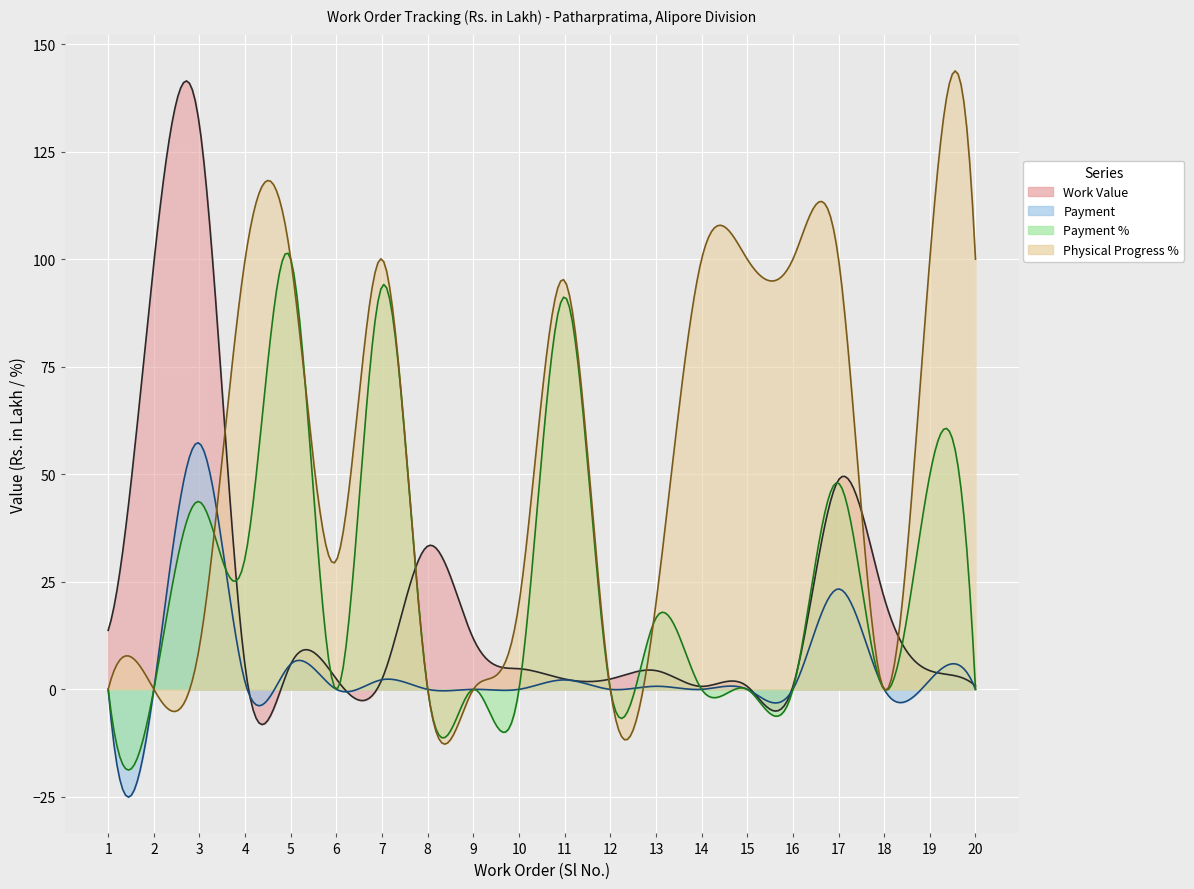

Reading left to right, what are all the values shown in this chart?

Work Value: 1=13.7	2=99.1	3=131.1	4=5.3	5=5.9	6=2.4	7=2.4	8=33.3	9=11.8	10=4.8	11=2.4	12=2.4	13=4.4	14=0.7	15=0.7	16=0.7	17=48.7	18=21.3	19=4.3	20=0.8
Payment: 1=0.0	2=0.0	3=57.2	4=1.6	5=5.9	6=0.0	7=2.2	8=0.0	9=0.0	10=0.0	11=2.2	12=0.0	13=0.7	14=0.0	15=0.0	16=0.0	17=23.3	18=0.0	19=2.2	20=0.0
Payment %: 1=0.0	2=0.0	3=43.6	4=30.7	5=100.0	6=0.0	7=93.7	8=0.0	9=0.0	10=0.0	11=91.2	12=0.0	13=16.6	14=0.0	15=0.0	16=0.0	17=47.9	18=0.0	19=49.9	20=0.0
Physical Progress %: 1=0.0	2=0.0	3=10.0	4=100.0	5=100.0	6=30.0	7=100.0	8=0.0	9=0.0	10=20.0	11=95.0	12=0.0	13=20.0	14=100.0	15=100.0	16=100.0	17=100.0	18=0.0	19=100.0	20=100.0